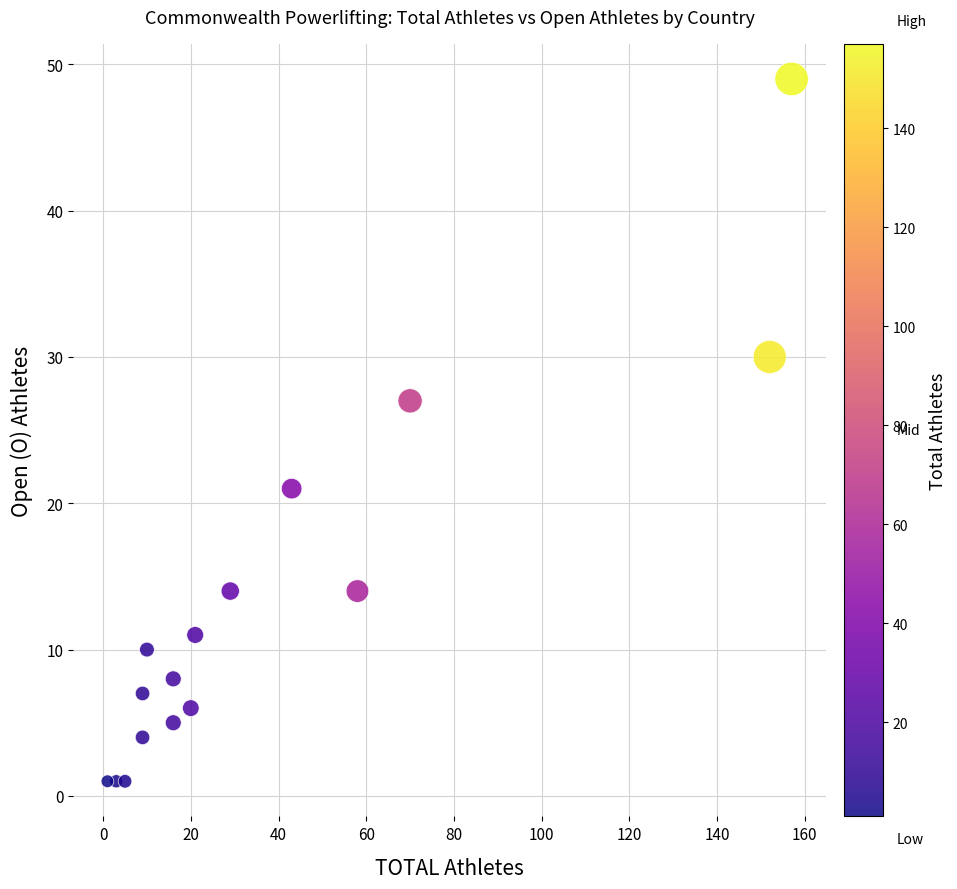

What is the range of Y values (max minus min)?

48